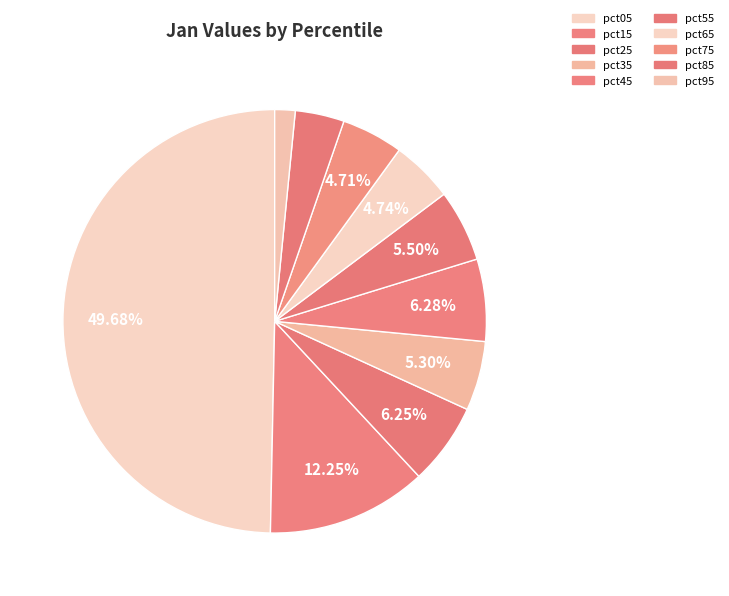

Rank the categories by value from lowest to highest.

pct95, pct85, pct75, pct65, pct35, pct55, pct25, pct45, pct15, pct05